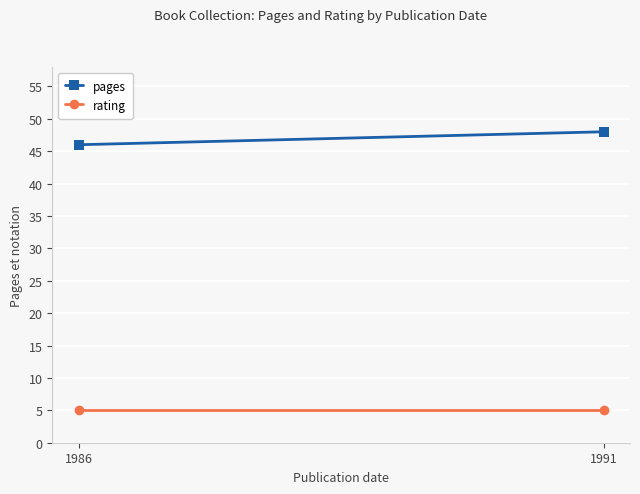

What is the value of the rating point at the 2nd from the left?

5